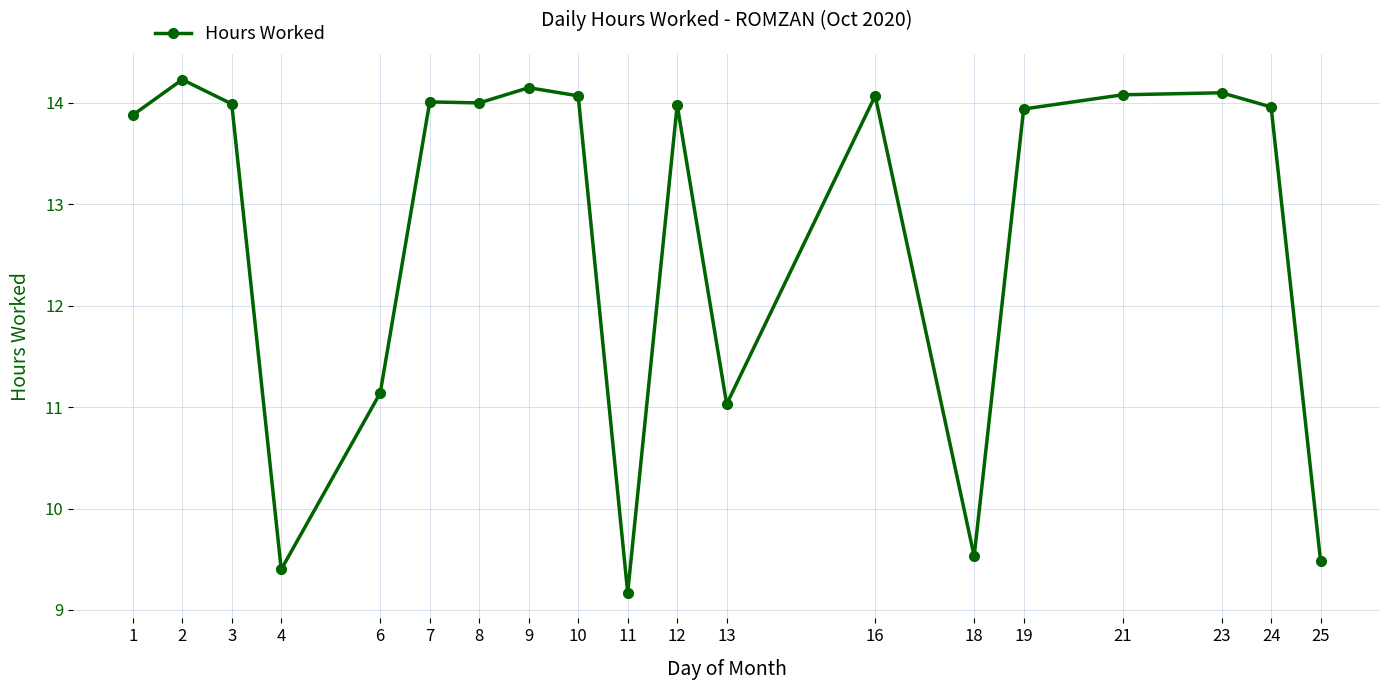

Which label corresponds to the largest value in the chart?

2